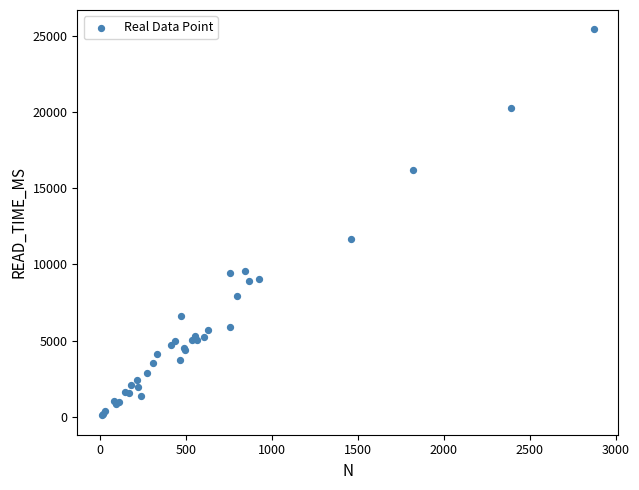

What Y value in the scatter plot is closest to 12754?

11648